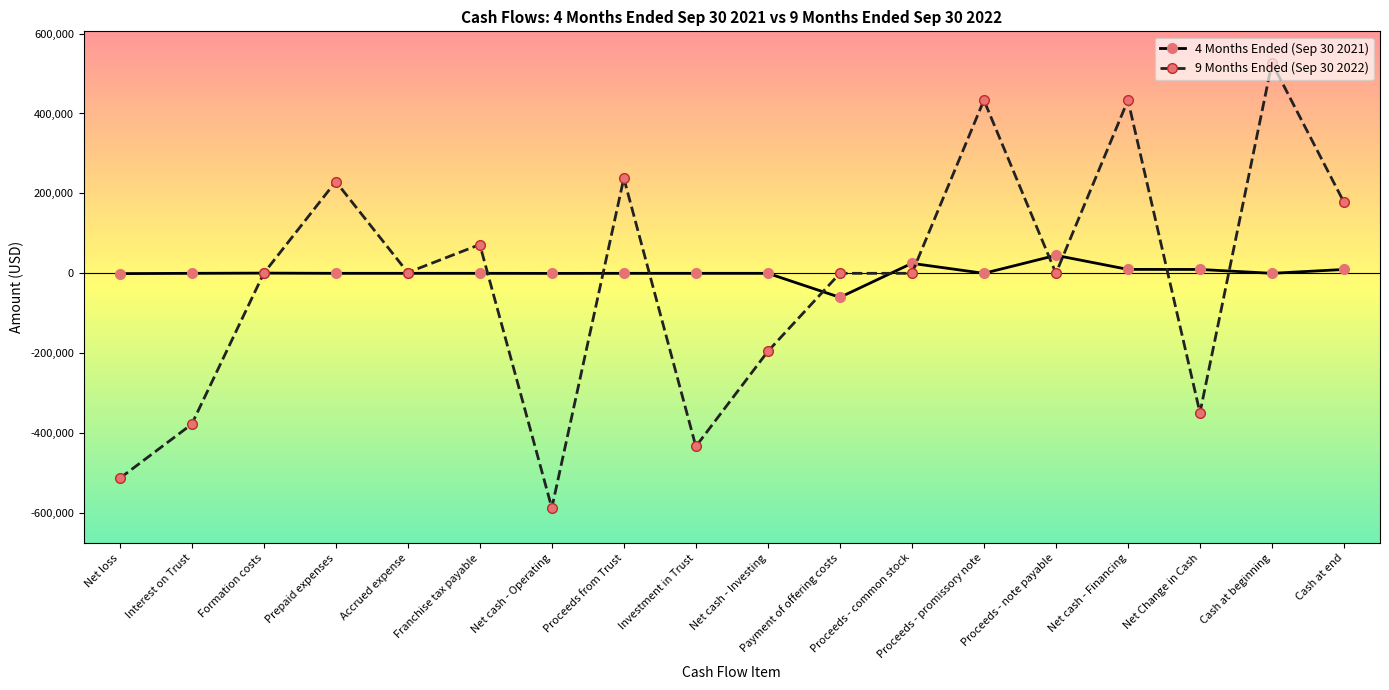

True or false: 9 Months Ended (Sep 30 2022) has more than 1 points higher than both neighbors.

True